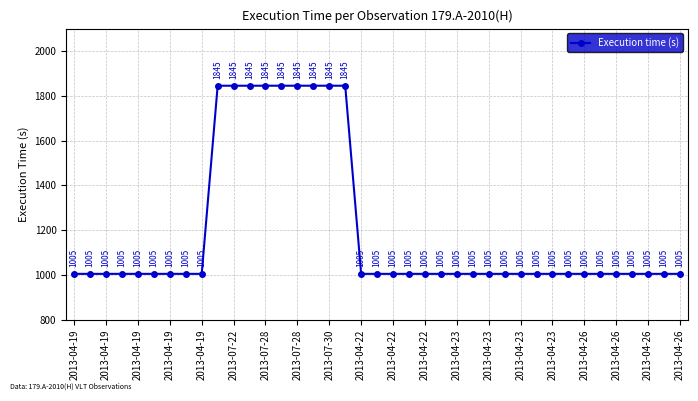

What is the difference between the second highest and second lowest values?

840